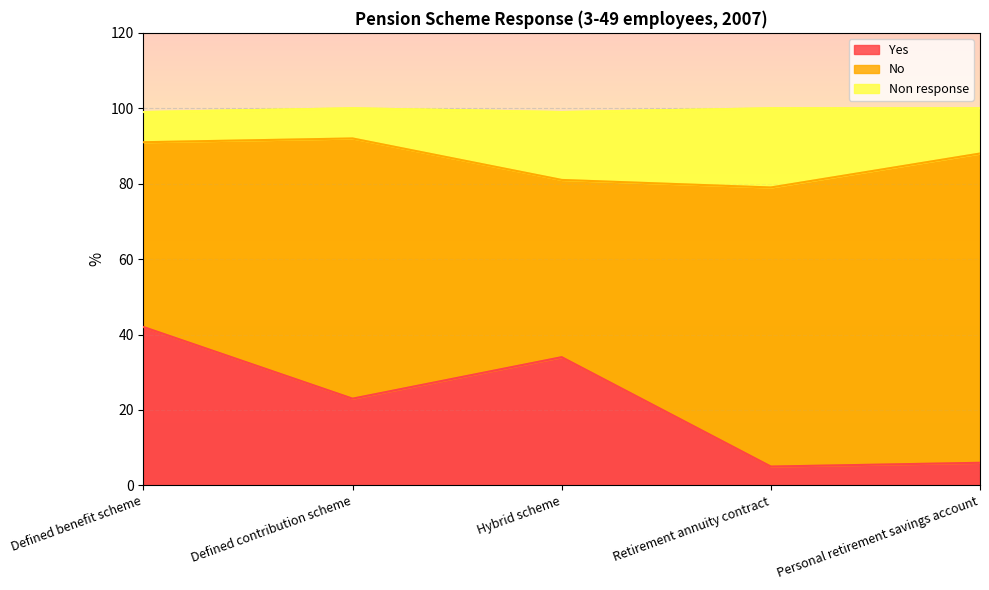

The value of Yes at Defined benefit scheme is 69. True or false?

False